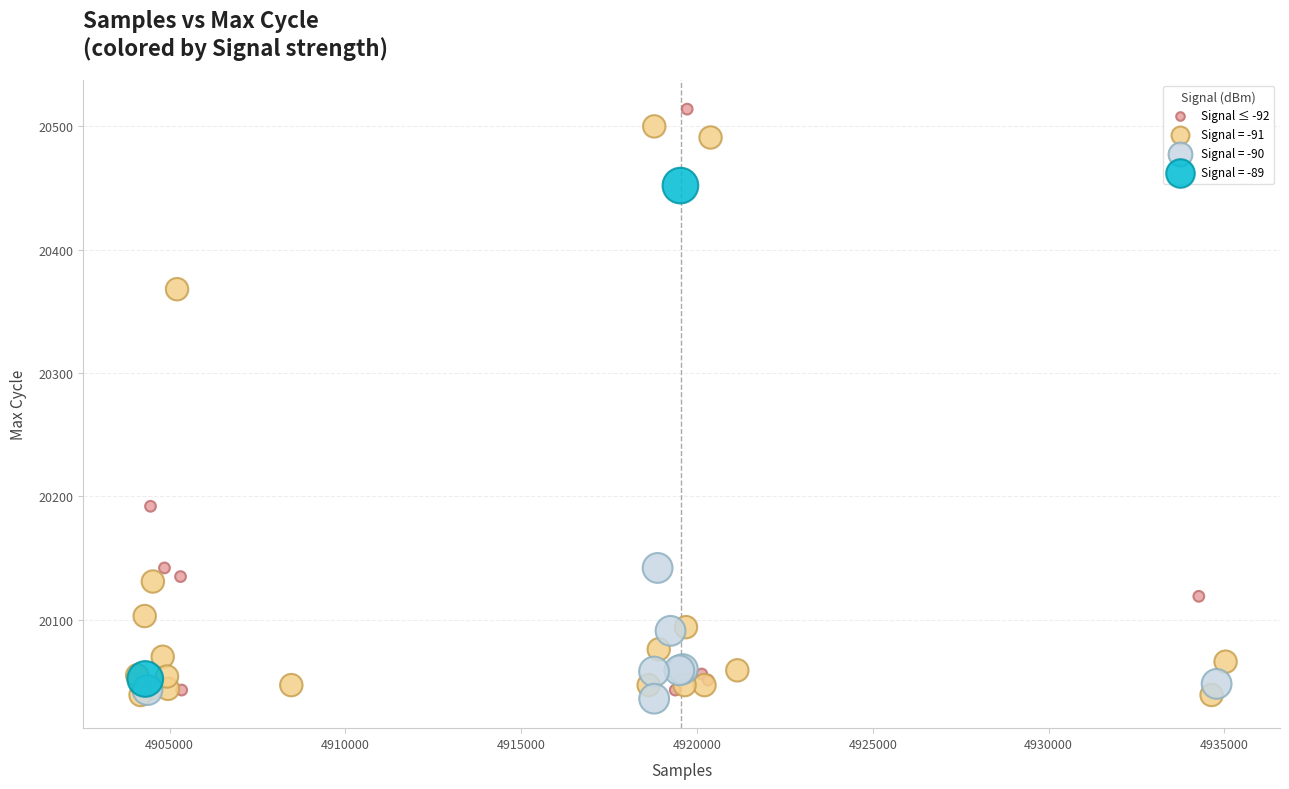

What are all the series names shown in the legend?

Signal ≤ -92, Signal = -91, Signal = -90, Signal = -89